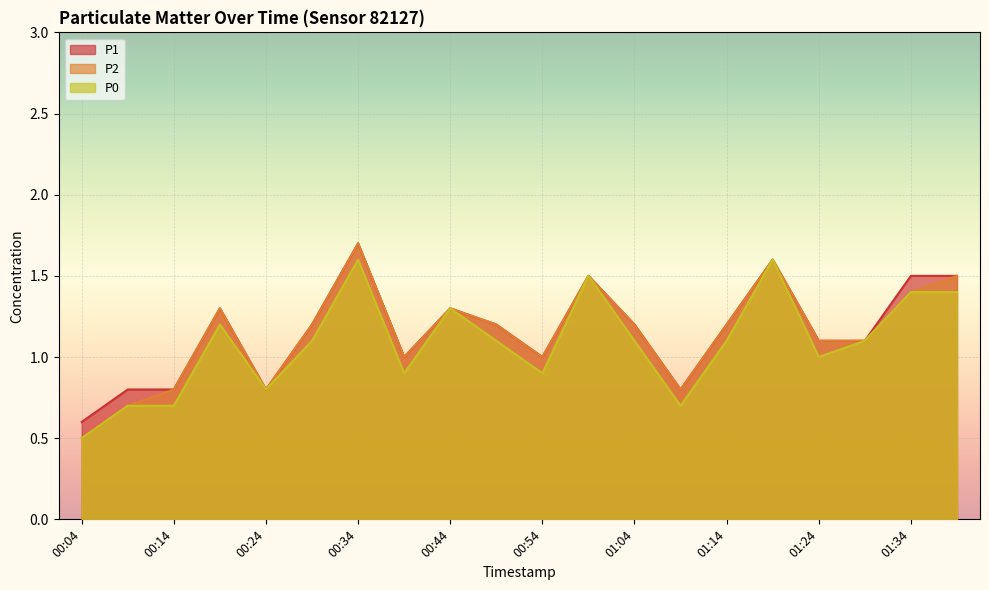

Which series has the widest spread of values?

P2